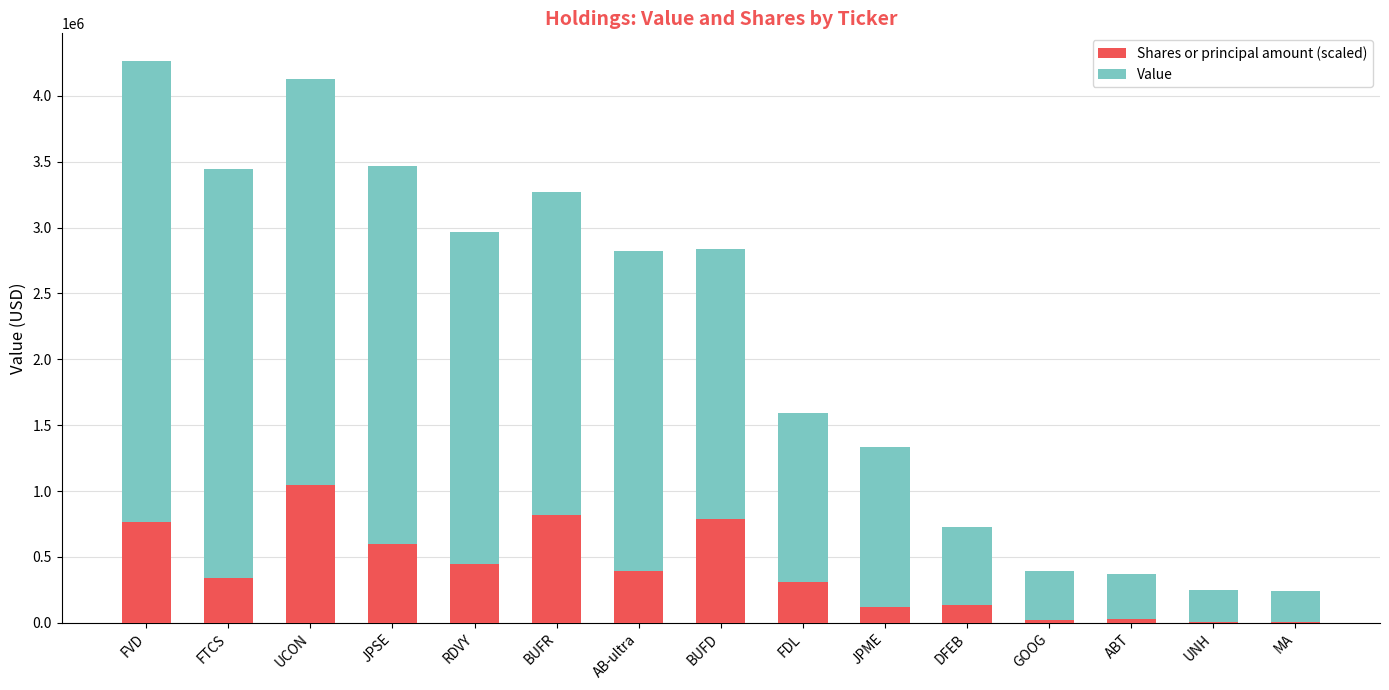

What is the total value across all series at FVD?

4261875.6